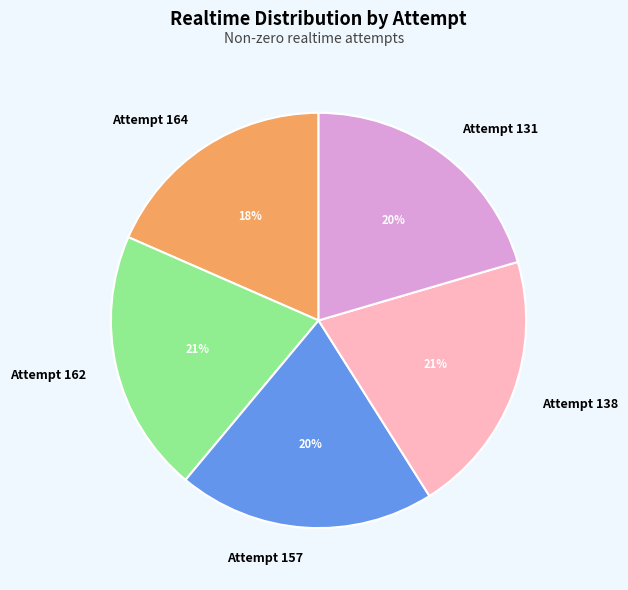

How many slices are in this pie chart?

5